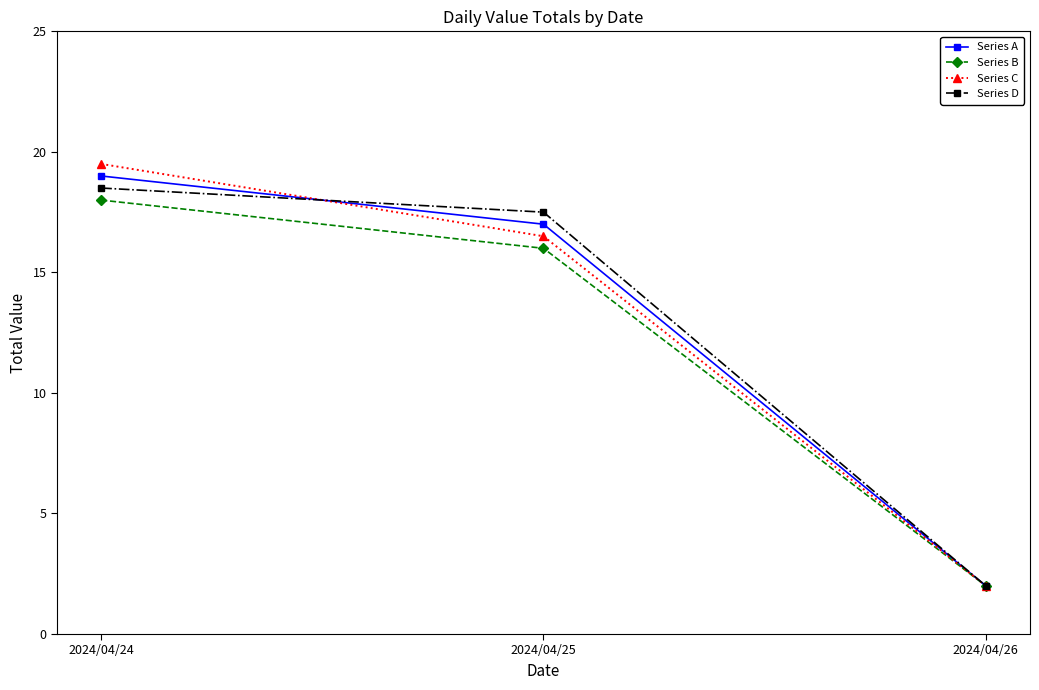

What is the smallest value displayed?

2.0